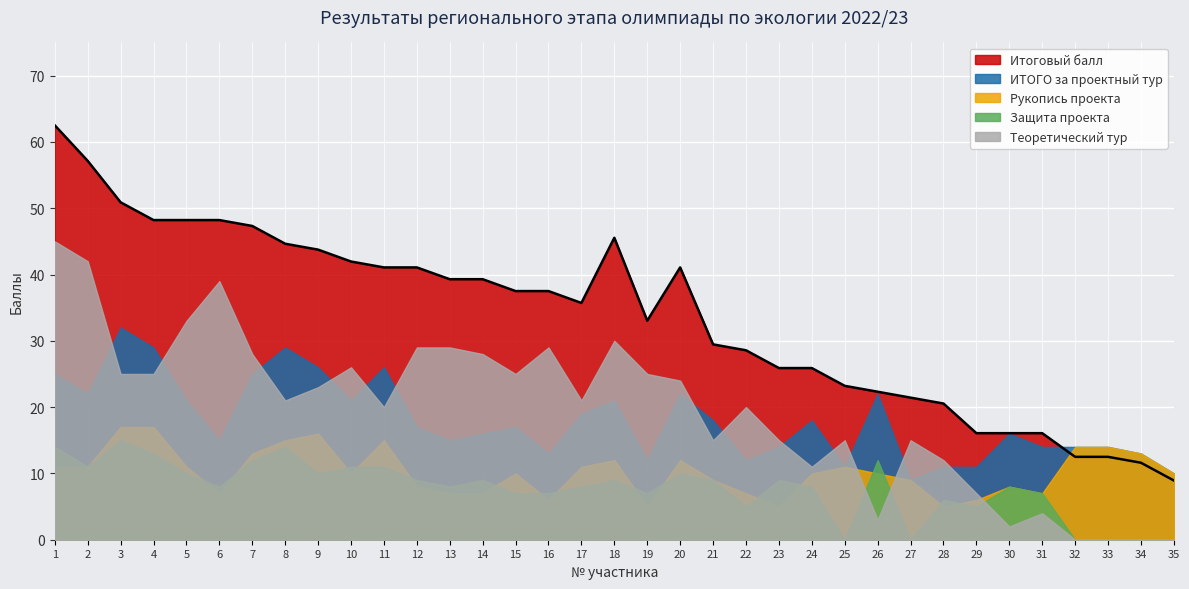

Reading left to right, transcribe all the data shown in this chart.

Итоговый балл: 62.5	57.1	50.9	48.2	48.2	48.2	47.3	44.6	43.8	42.0	41.1	41.1	39.3	39.3	37.5	37.5	35.7	45.5	33.0	41.1	29.5	28.6	25.9	25.9	23.2	22.3	21.4	20.5	16.1	16.1	16.1	12.5	12.5	11.6	8.9
ИТОГО за проектный тур: 25.0	22.0	32.0	29.0	21.0	15.0	25.0	29.0	26.0	21.0	26.0	17.0	15.0	16.0	17.0	13.0	19.0	21.0	12.0	22.0	18.0	12.0	14.0	18.0	11.0	22.0	9.0	11.0	11.0	16.0	14.0	14.0	14.0	13.0	10.0
Рукопись проекта: 11.0	11.0	17.0	17.0	11.0	7.0	13.0	15.0	16.0	10.0	15.0	8.0	7.0	7.0	10.0	6.0	11.0	12.0	5.0	12.0	9.0	7.0	5.0	10.0	11.0	10.0	9.0	5.0	6.0	8.0	7.0	14.0	14.0	13.0	10.0
Защита проекта: 14.0	11.0	15.0	13.0	10.0	8.0	12.0	14.0	10.0	11.0	11.0	9.0	8.0	9.0	7.0	7.0	8.0	9.0	7.0	10.0	9.0	5.0	9.0	8.0	0.0	12.0	0.0	6.0	5.0	8.0	7.0	0.0	0.0	0.0	0.0
Теоретический тур: 45.0	42.0	25.0	25.0	33.0	39.0	28.0	21.0	23.0	26.0	20.0	29.0	29.0	28.0	25.0	29.0	21.0	30.0	25.0	24.0	15.0	20.0	15.0	11.0	15.0	3.0	15.0	12.0	7.0	2.0	4.0	0.0	0.0	0.0	0.0